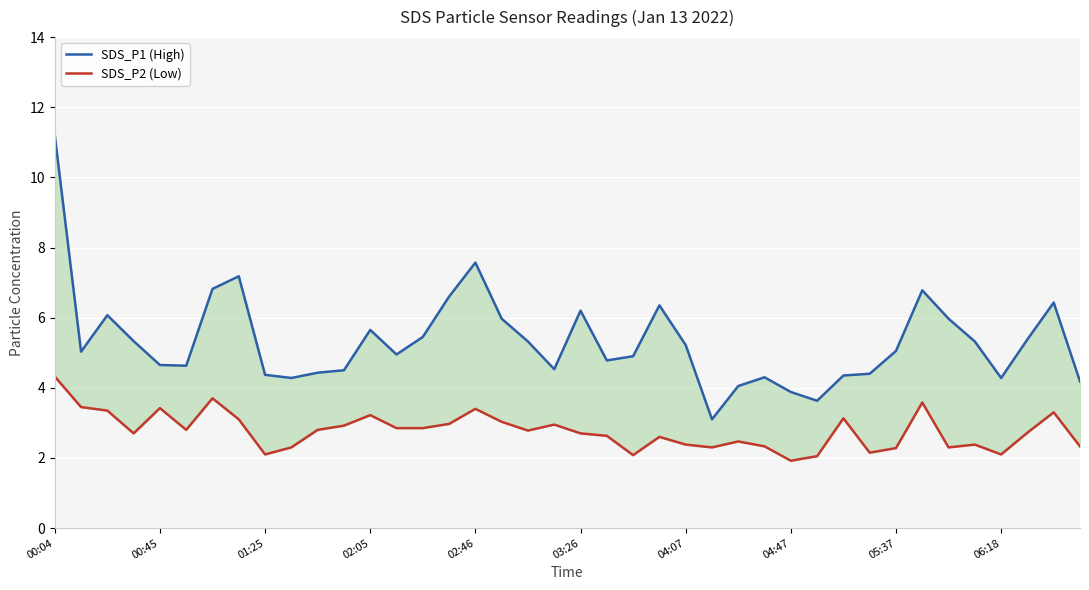

Reading left to right, transcribe all the data shown in this chart.

SDS_P1 (High): 11.2	5.0	6.1	5.3	4.7	4.6	6.8	7.2	4.4	4.3	4.4	4.5	5.7	5.0	5.5	6.6	7.6	6.0	5.3	4.5	6.2	4.8	4.9	6.3	5.2	3.1	4.0	4.3	3.9	3.6	4.3	4.4	5.0	6.8	6.0	5.3	4.3	5.4	6.4	4.2
SDS_P2 (Low): 4.3	3.5	3.4	2.7	3.4	2.8	3.7	3.1	2.1	2.3	2.8	2.9	3.2	2.9	2.9	3.0	3.4	3.0	2.8	3.0	2.7	2.6	2.1	2.6	2.4	2.3	2.5	2.3	1.9	2.0	3.1	2.1	2.3	3.6	2.3	2.4	2.1	2.7	3.3	2.3